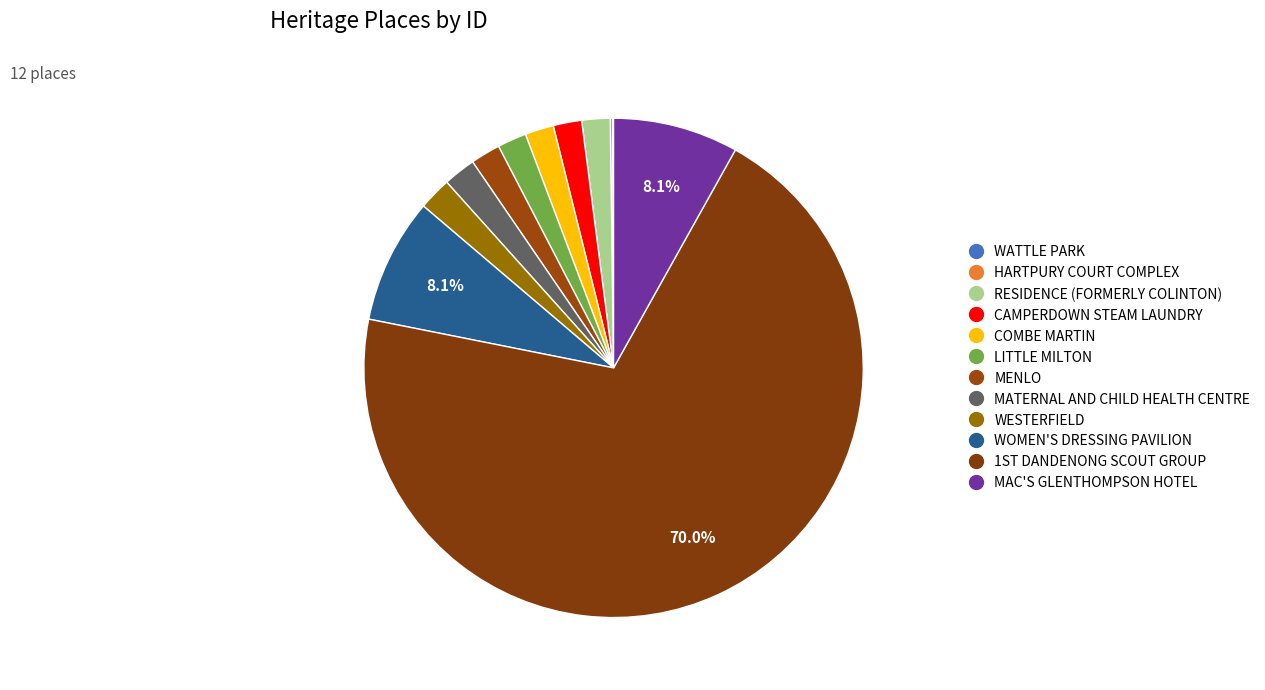

What is the change in value from RESIDENCE (FORMERLY COLINTON) to COMBE MARTIN?

+73